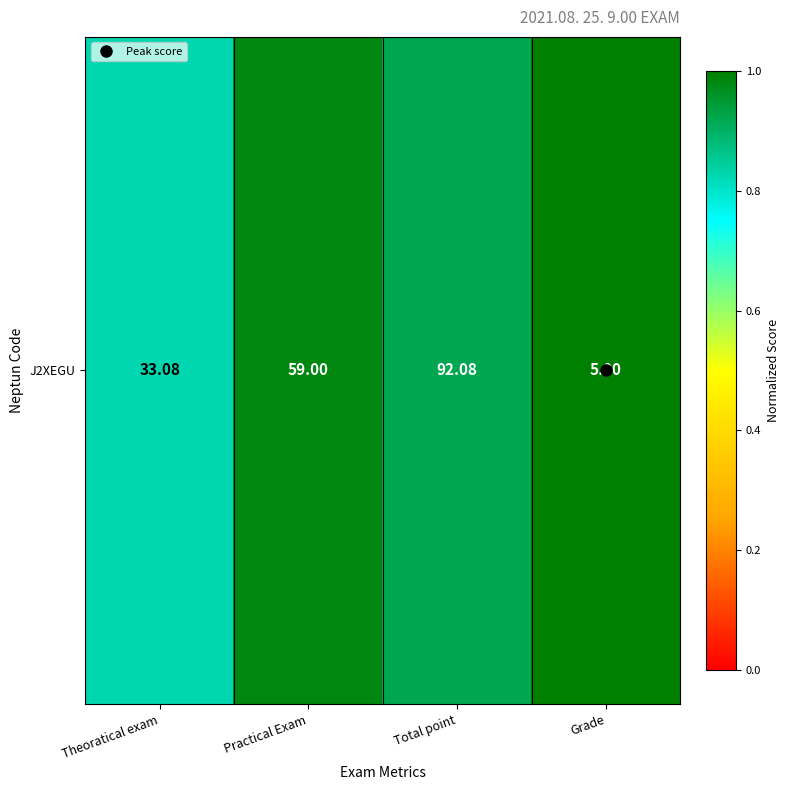

What is the ratio of the value at Theoratical exam to the value at Grade?

0.8